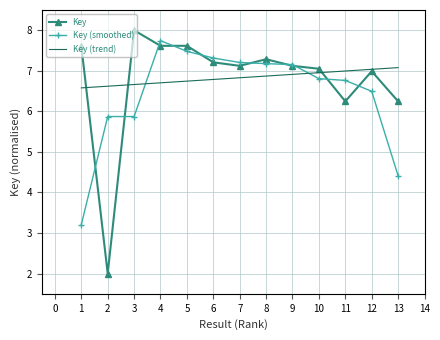

Reading left to right, extract all data points from this chart.

Key: 7.6	2.0	8.0	7.6	7.6	7.2	7.1	7.3	7.1	7.1	6.2	7.0	6.2
Key (smoothed): 3.2	5.9	5.9	7.7	7.5	7.3	7.2	7.2	7.2	6.8	6.8	6.5	4.4
Key (trend): 6.6	6.6	6.7	6.7	6.7	6.8	6.8	6.9	6.9	7.0	7.0	7.0	7.1